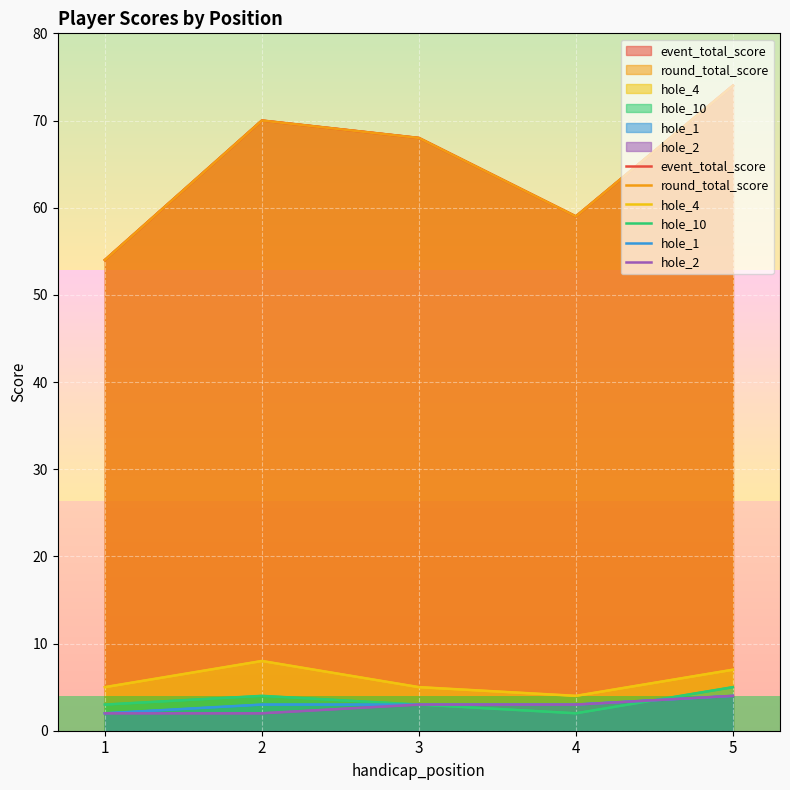

Reading left to right, extract all data points from this chart.

event_total_score: 54	70	68	59	74
round_total_score: 54	70	68	59	74
hole_4: 5	8	5	4	7
hole_10: 3	4	3	2	5
hole_1: 2	3	3	3	4
hole_2: 2	2	3	3	4